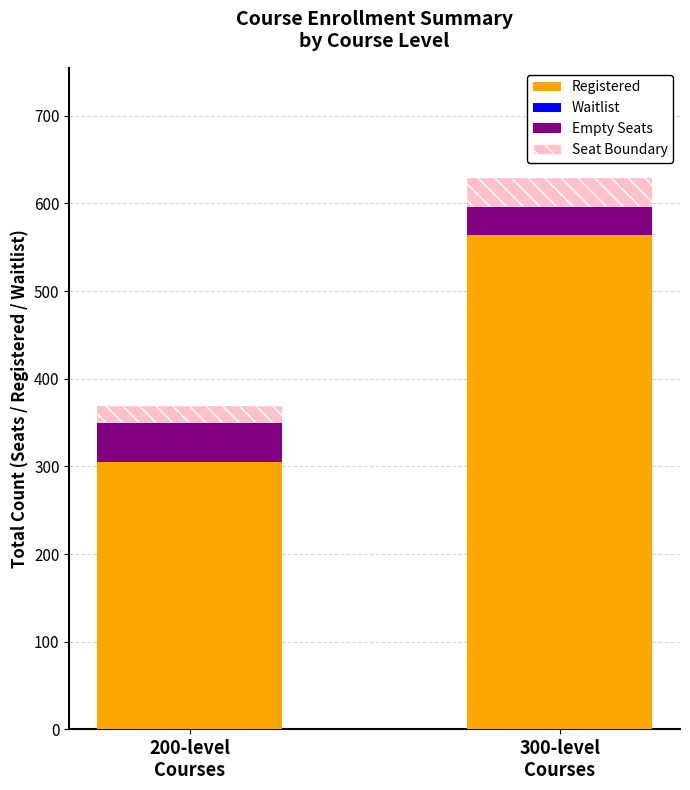

What is the label of the 1st bar from the left?

200-level
Courses